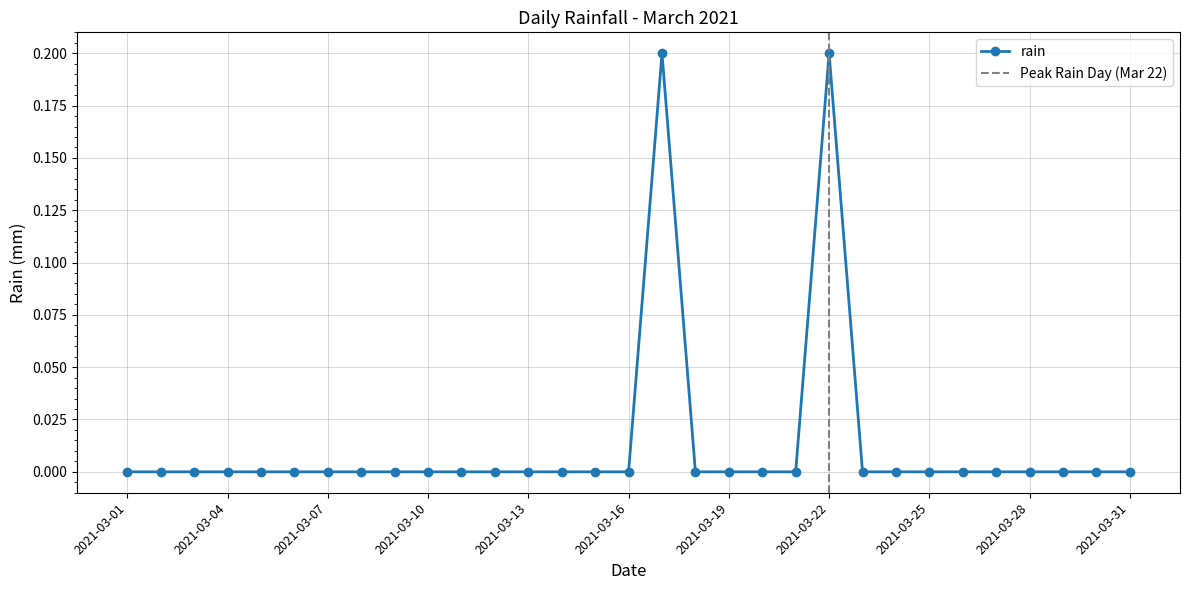

Count the number of data series in this chart.

1